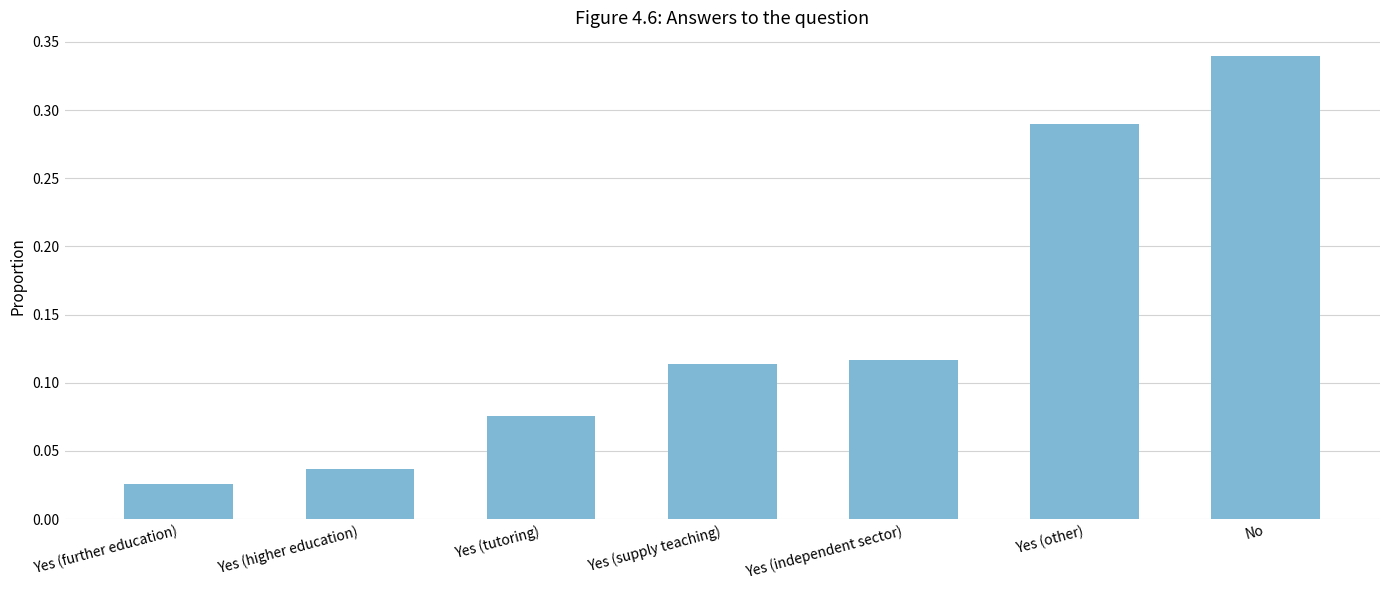

What is the sum of the values at Yes (tutoring) and No?

0.4